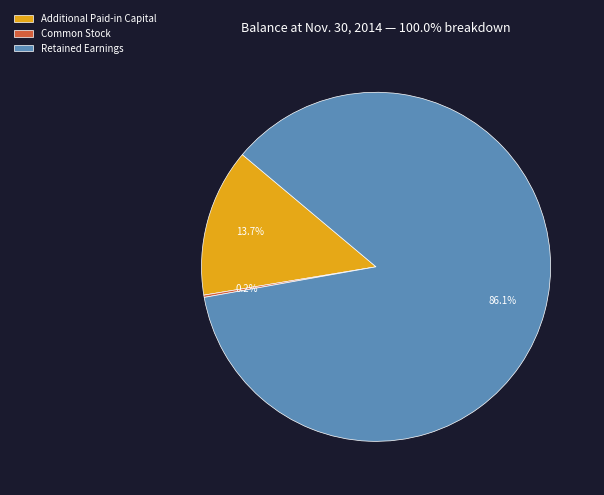

Does Additional Paid-in Capital represent more than half of the total?

No